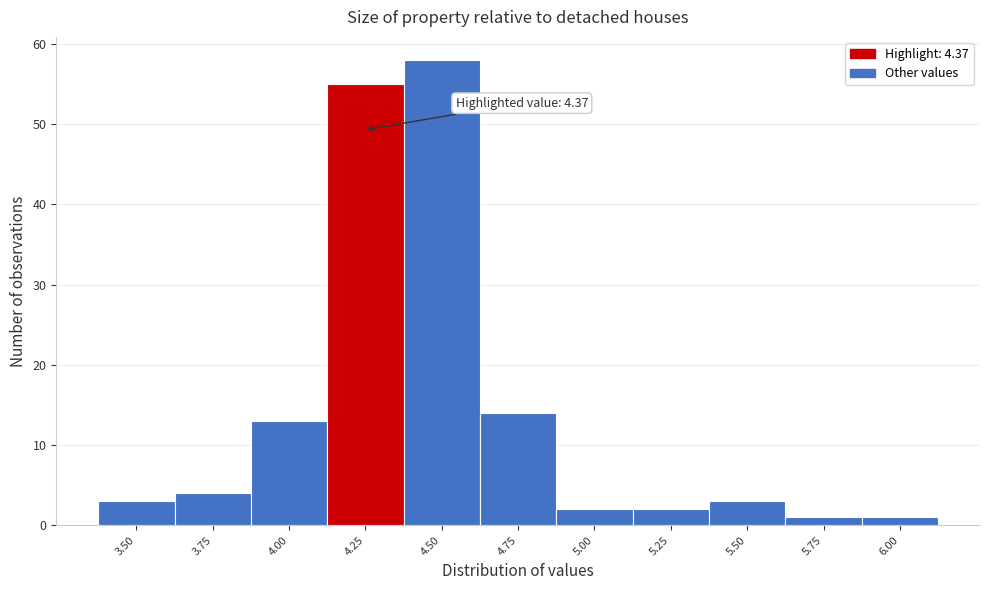

Reading left to right, transcribe all the data shown in this chart.

3	4	13	55	58	14	2	2	3	1	1